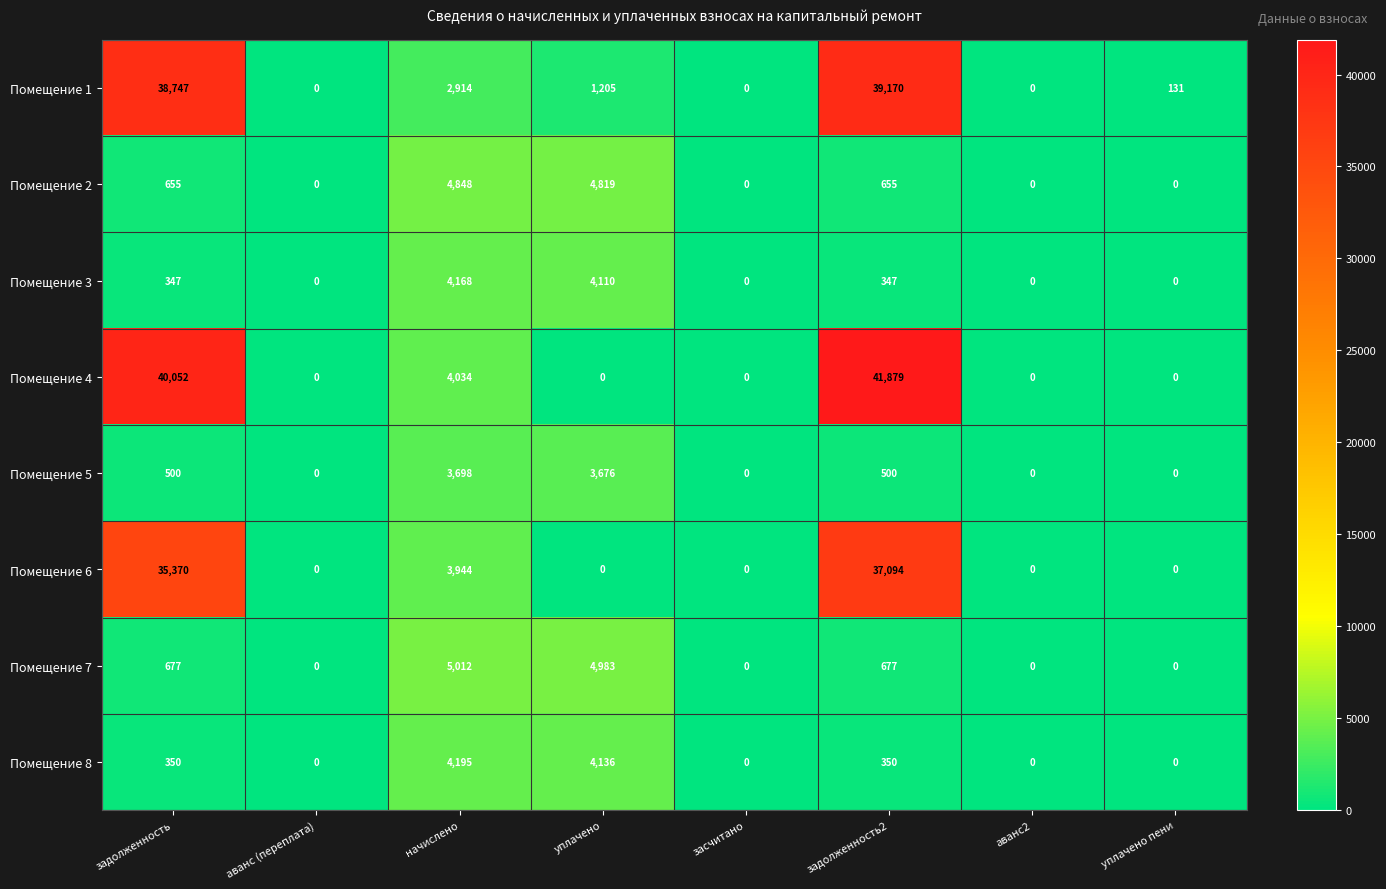

Which series has the largest range (max minus min)?

Помещение 4